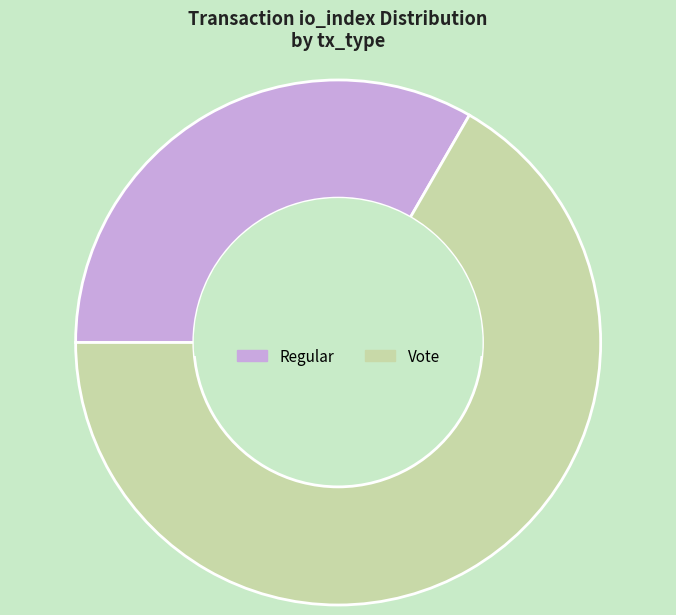

True or false: Vote accounts for 77% of the total.

False